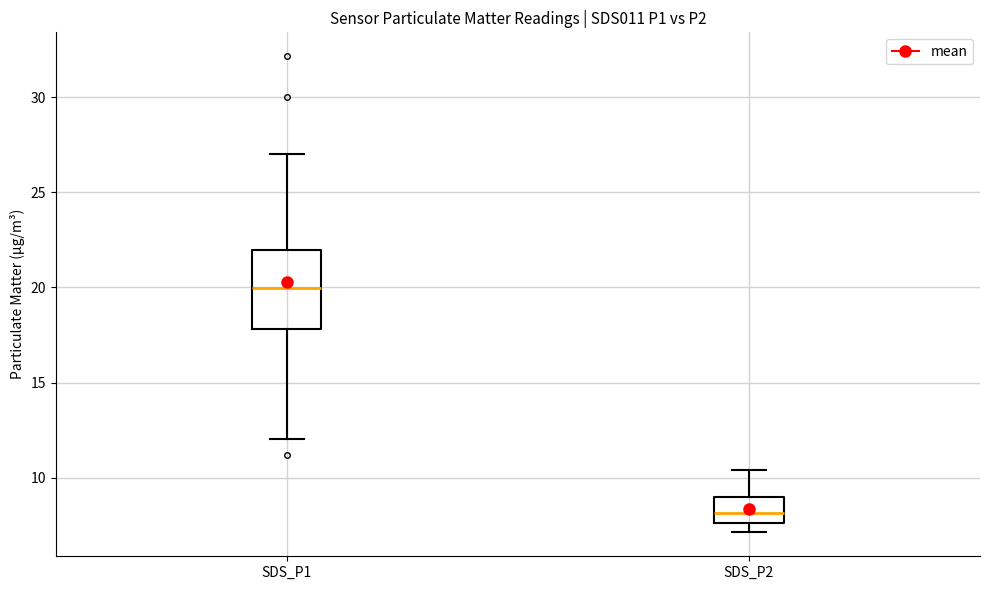

Comparing the boxes themselves (not the whiskers), which one is the tallest?

SDS_P1